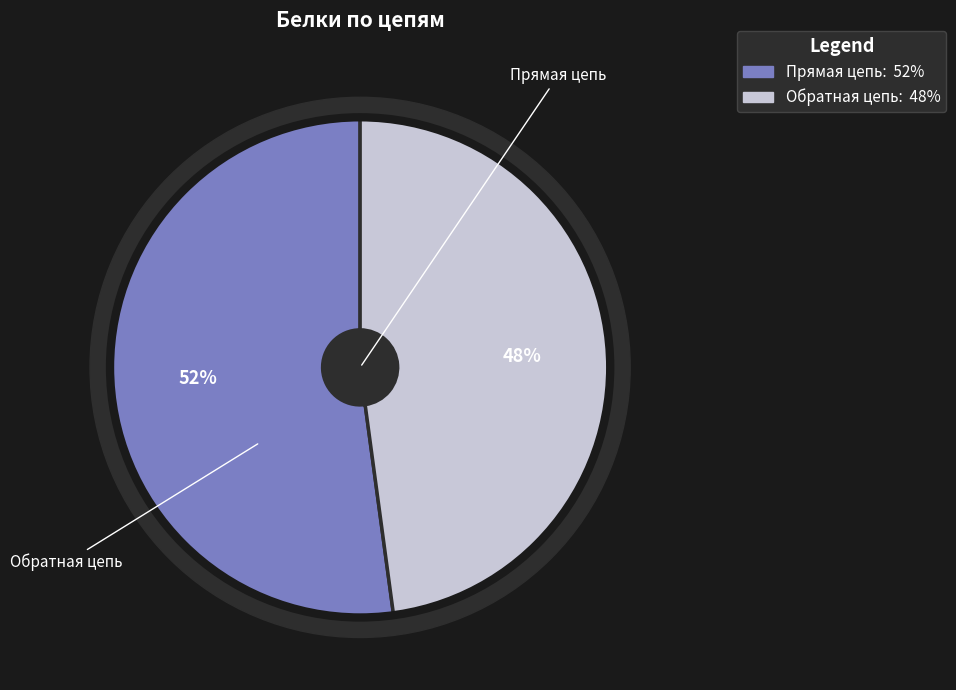

Which slice is the smallest?

Обратная цепь